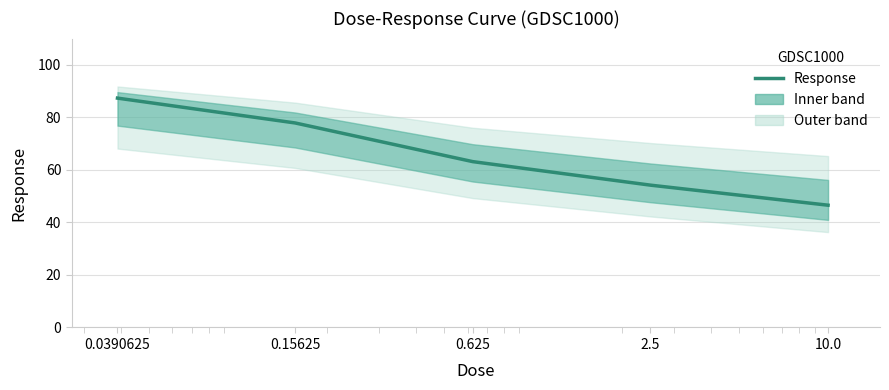

What is the maximum value shown in the chart?

87.3